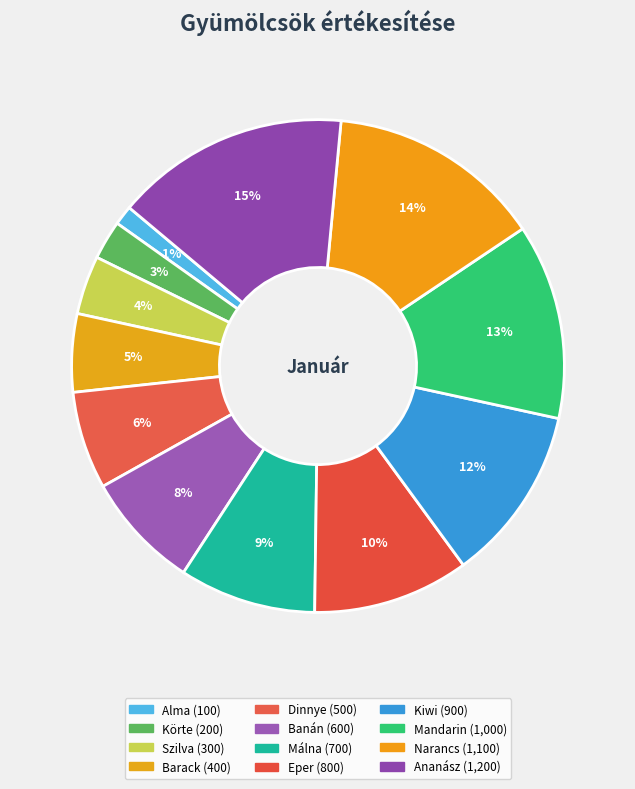

Is there any slice that represents more than half of the pie?

No